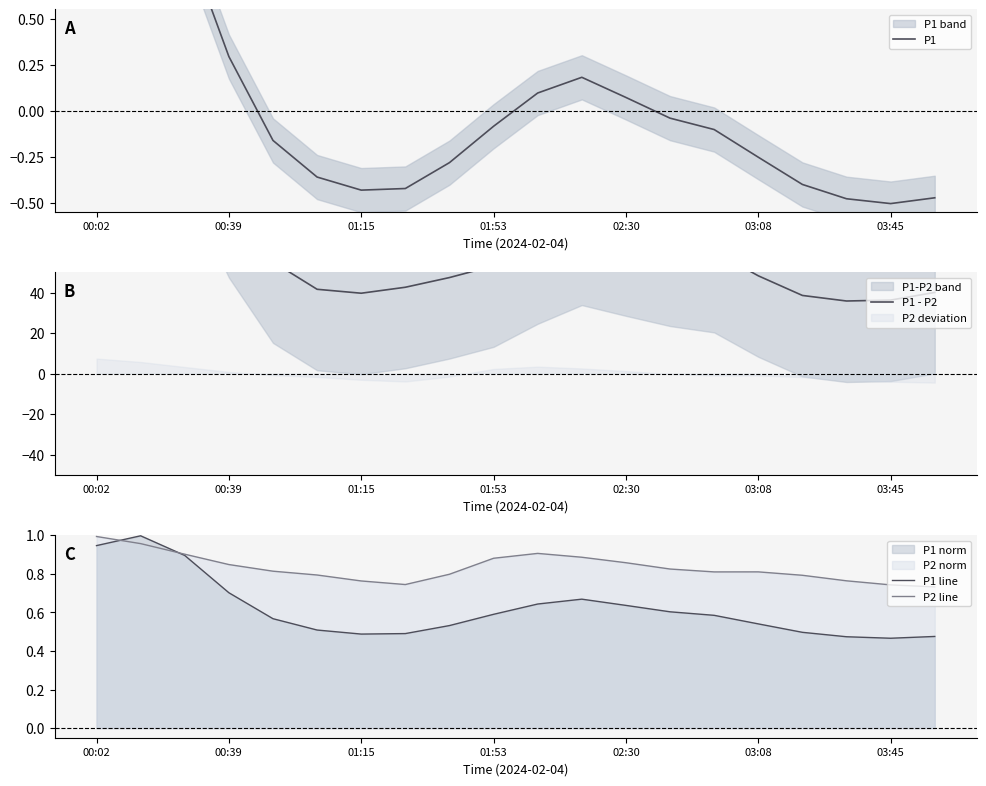

Does the chart display data point markers on the line(s)?

No